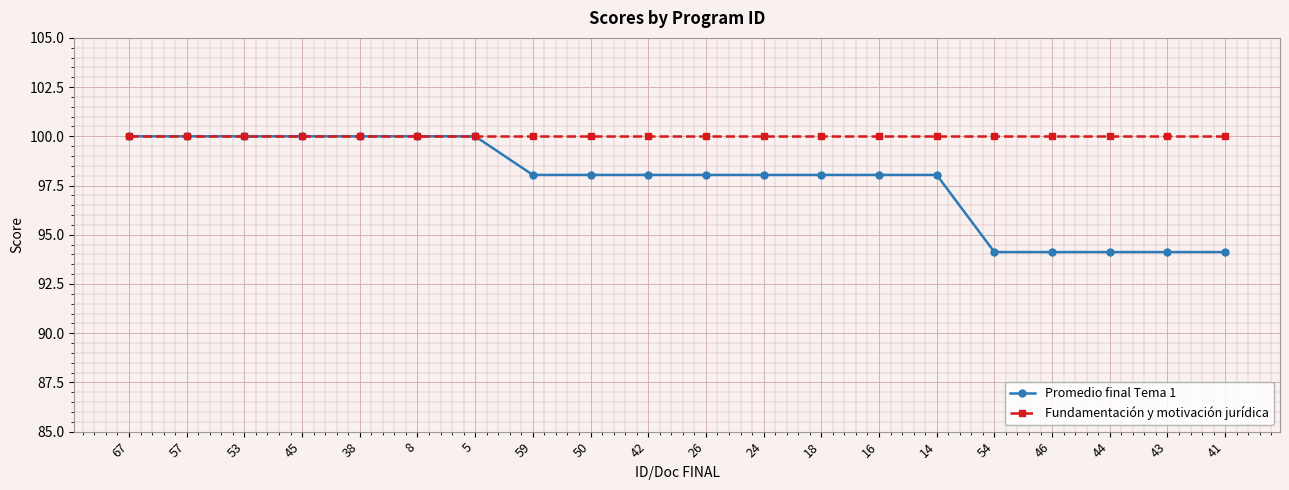

What is the maximum value for Promedio final Tema 1?

100.0